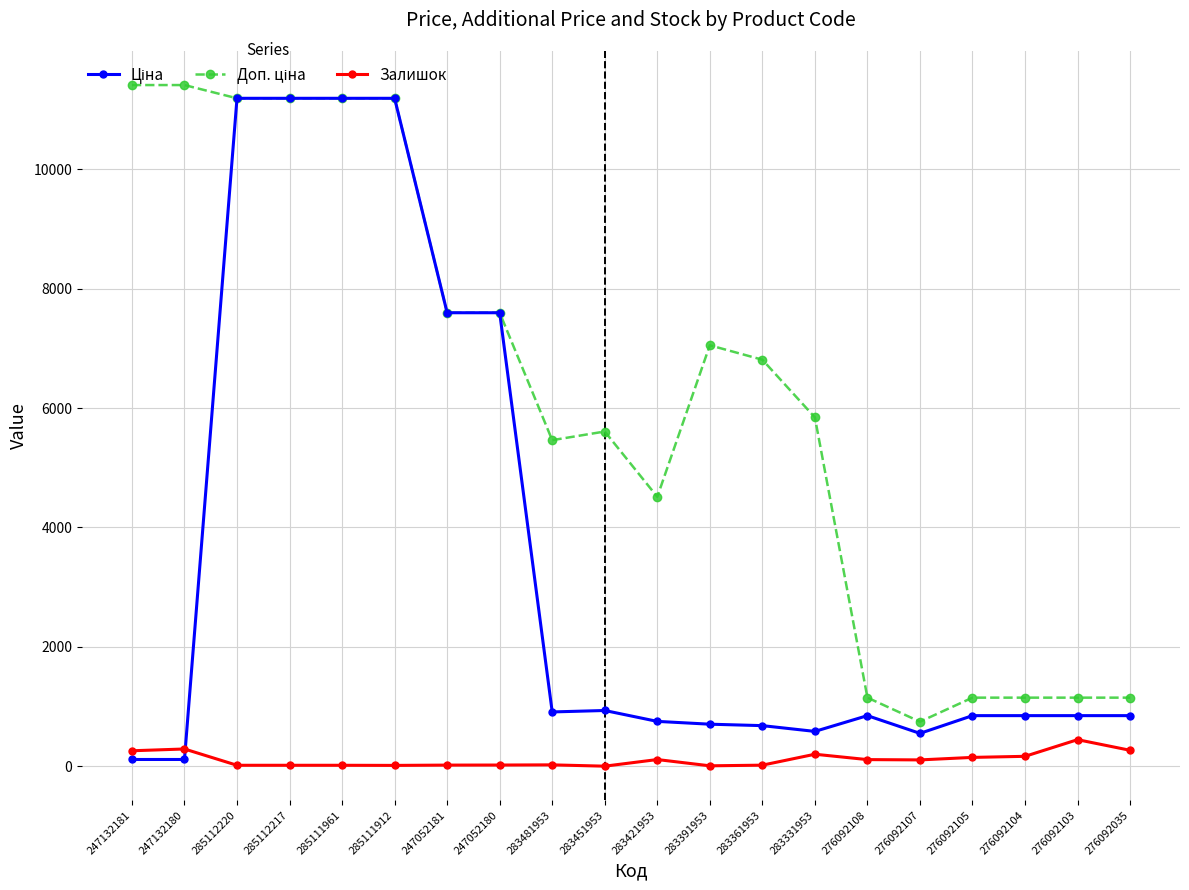

What is the greatest value displayed?

11410.0